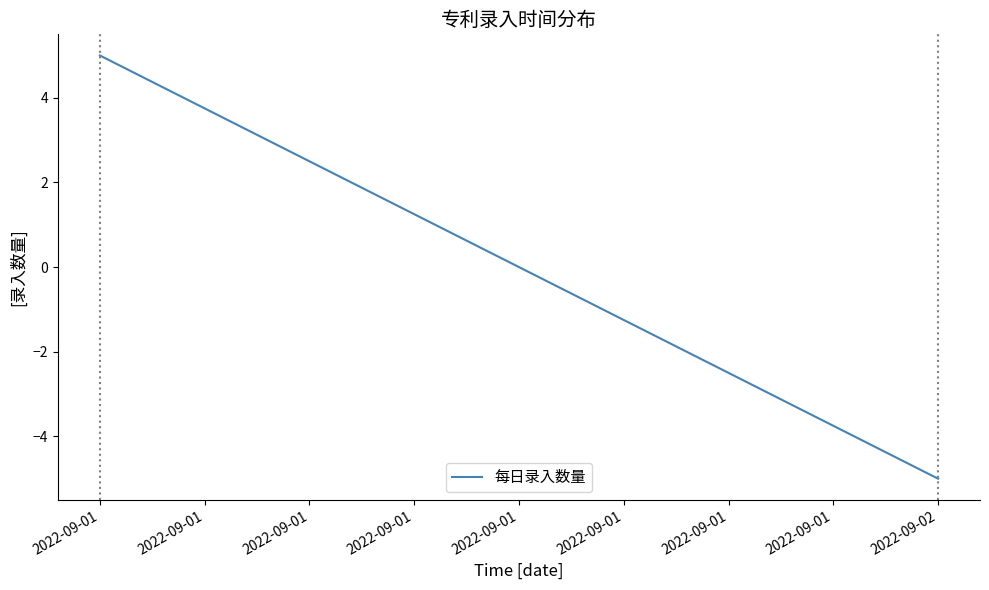

Reading right to left, extract all data points from this chart.

-5	5